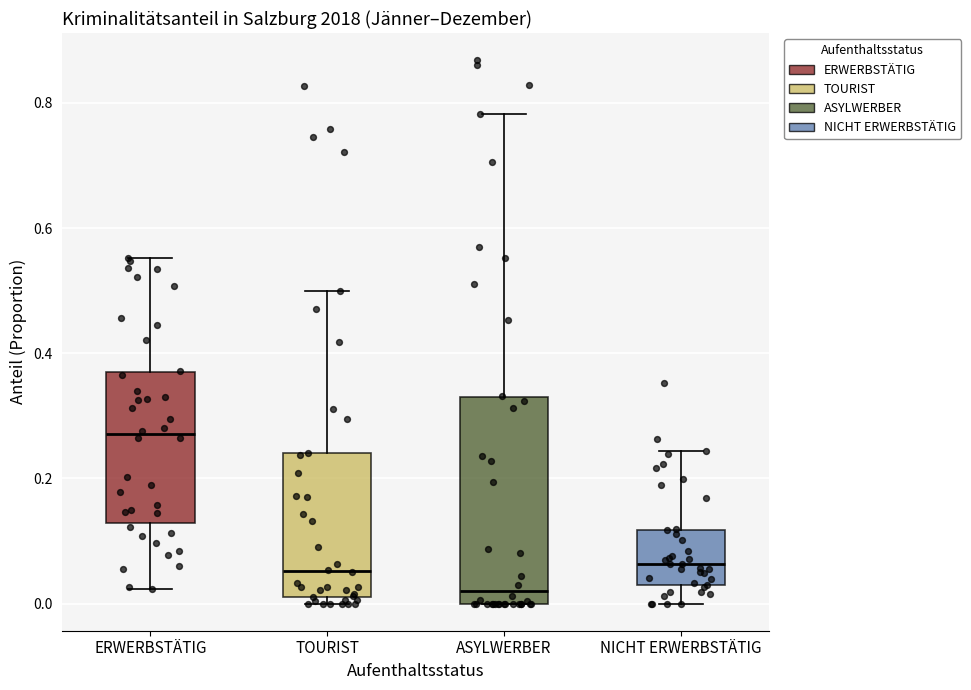

Where is the lower edge of the box for ASYLWERBER on the y-axis? The values are not printed on the chart, so give them approximately, as read against the axis.

0.00